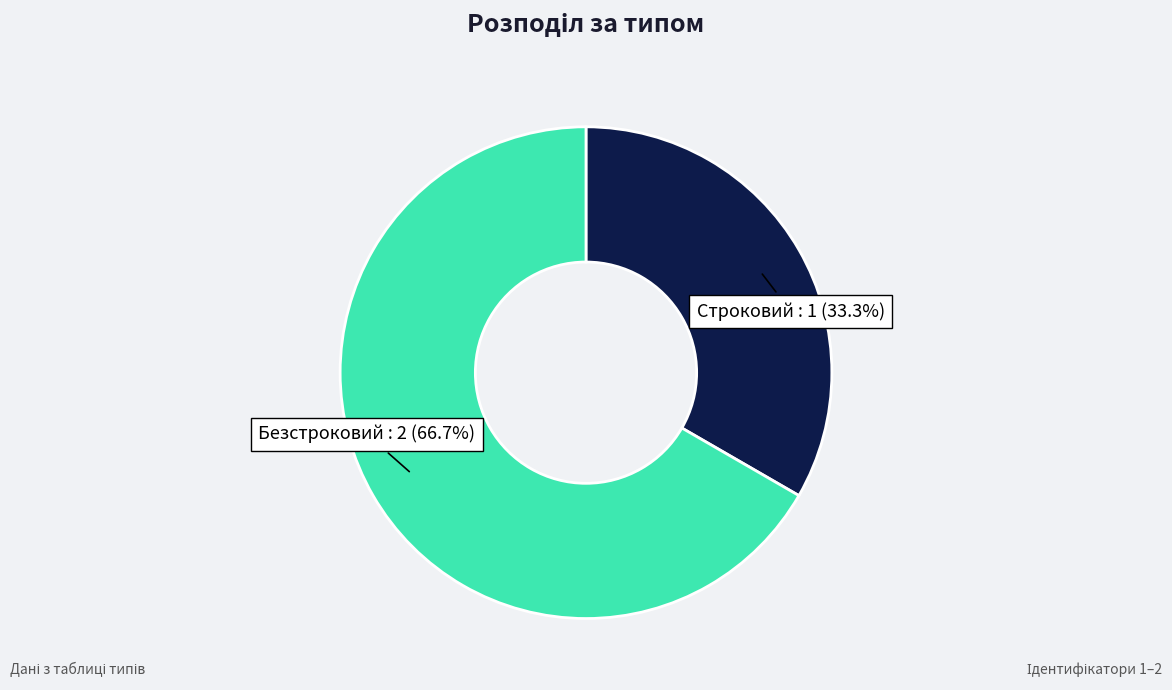

How many segments does this pie chart have?

2